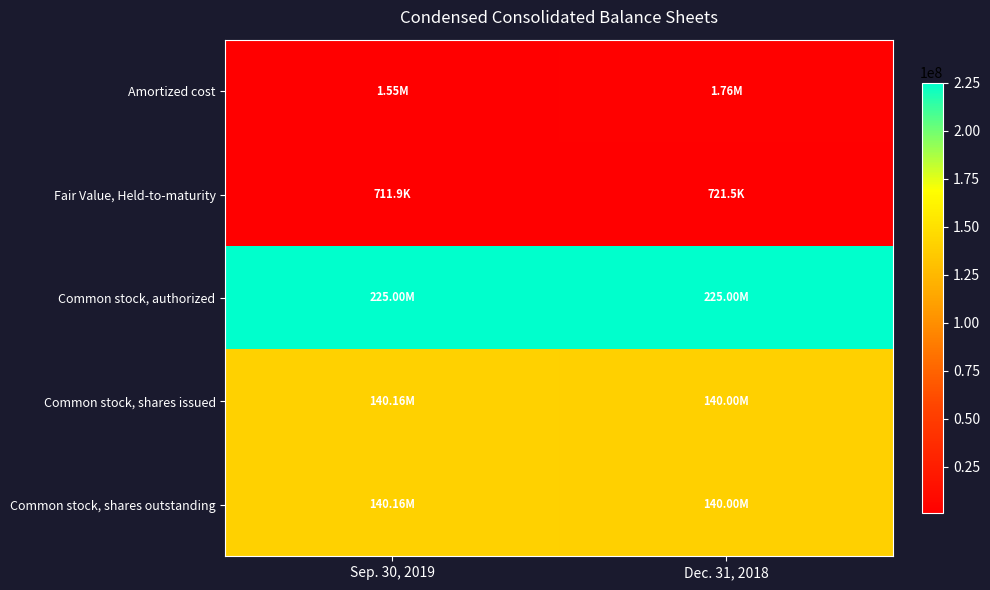

Which series has the largest total across all categories?

Common stock, authorized